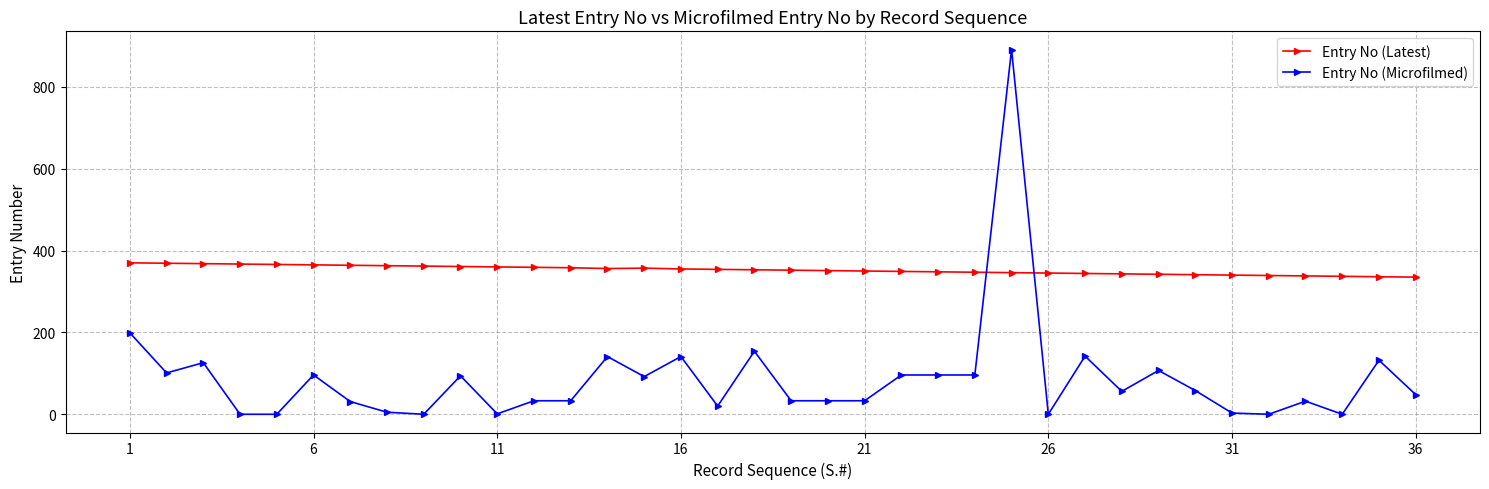

Is this an area chart (filled region under the line)?

No